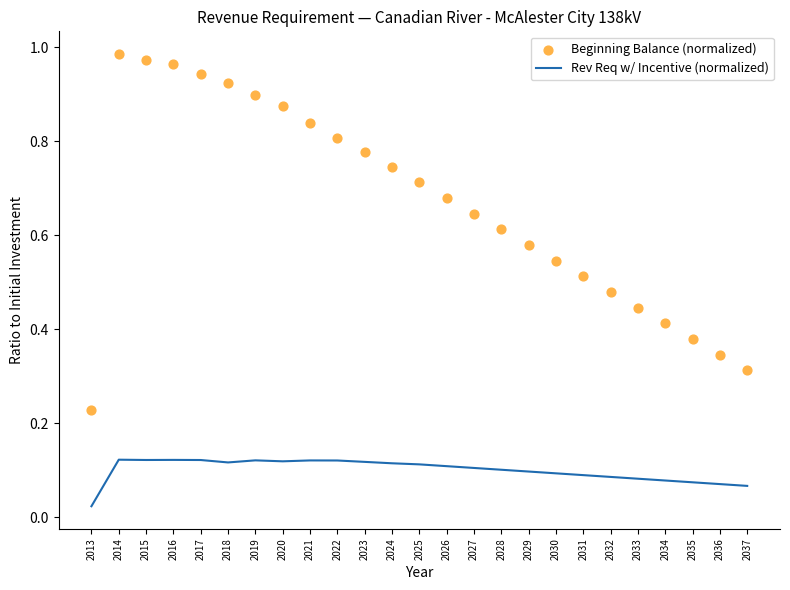

Which series has the largest Y range (max minus min)?

Beginning Balance (normalized)